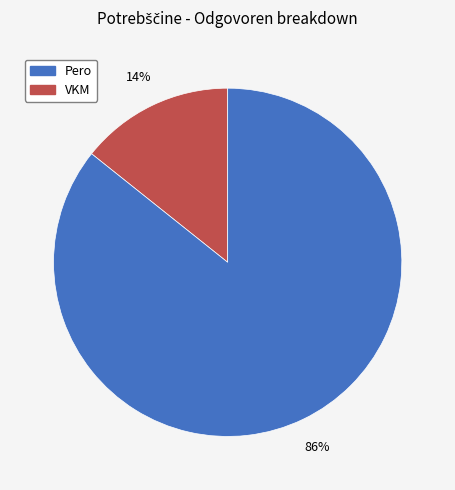

Count the number of slices in the pie.

2